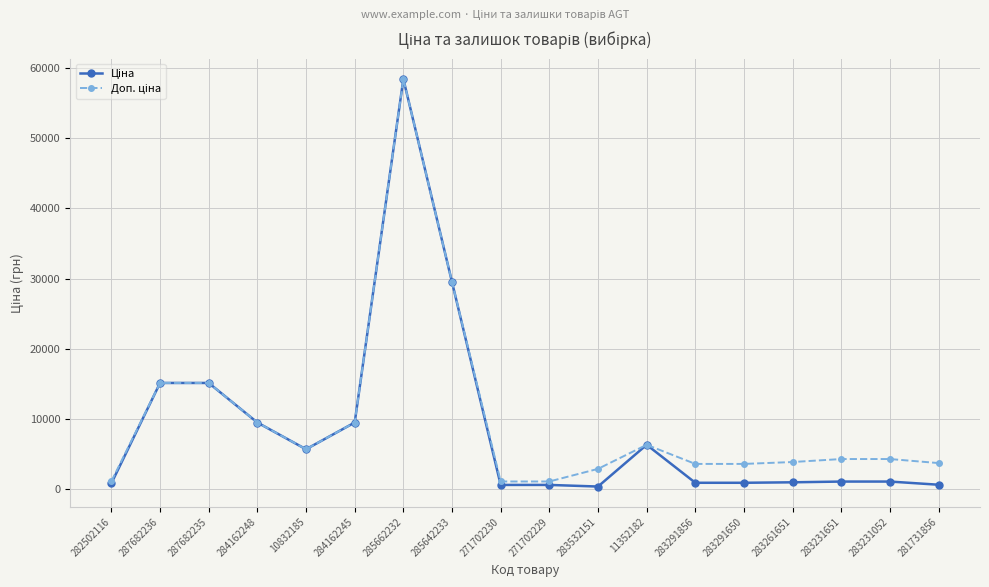

Count the number of data series in this chart.

2